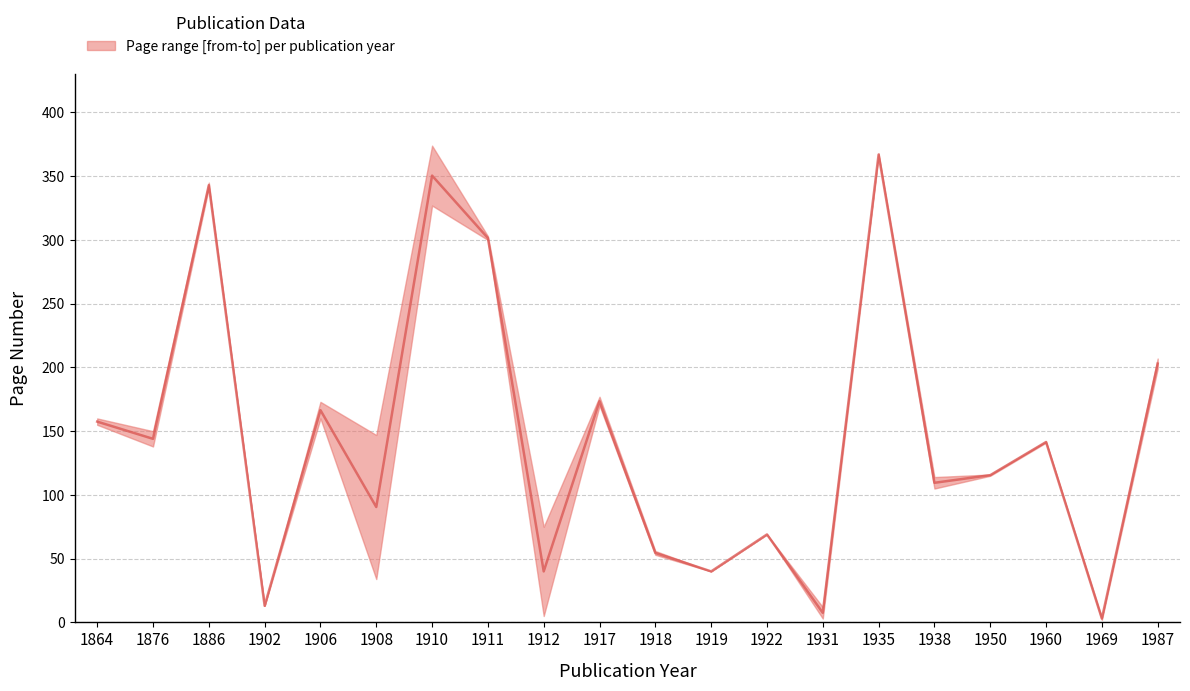

What is the value of the 1st point from the left?

157.5